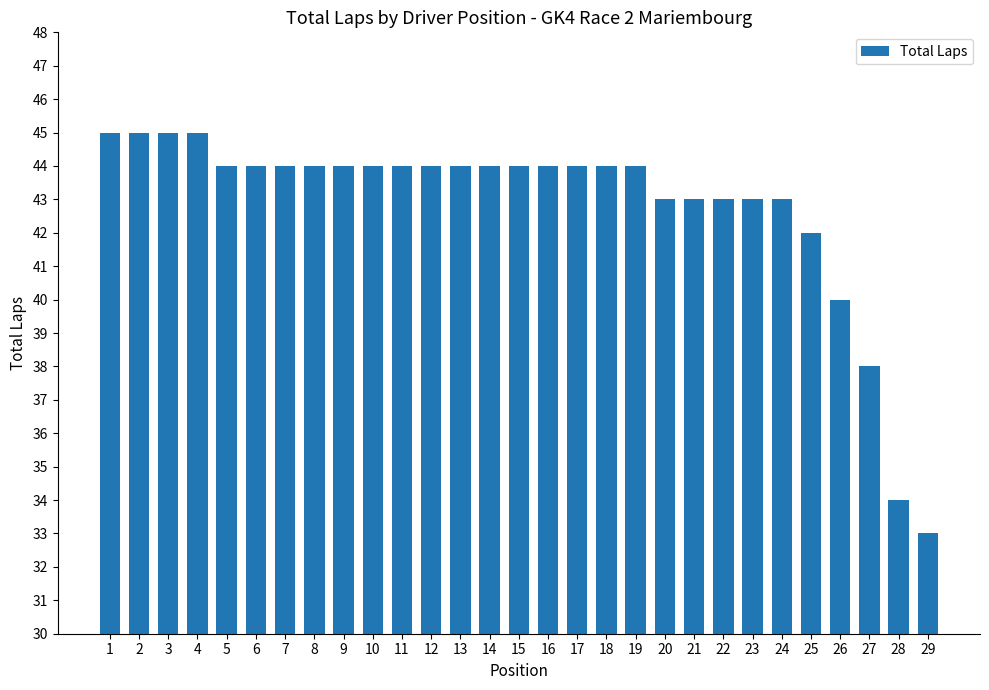

Read the value at 28, to the nearest 10.

30